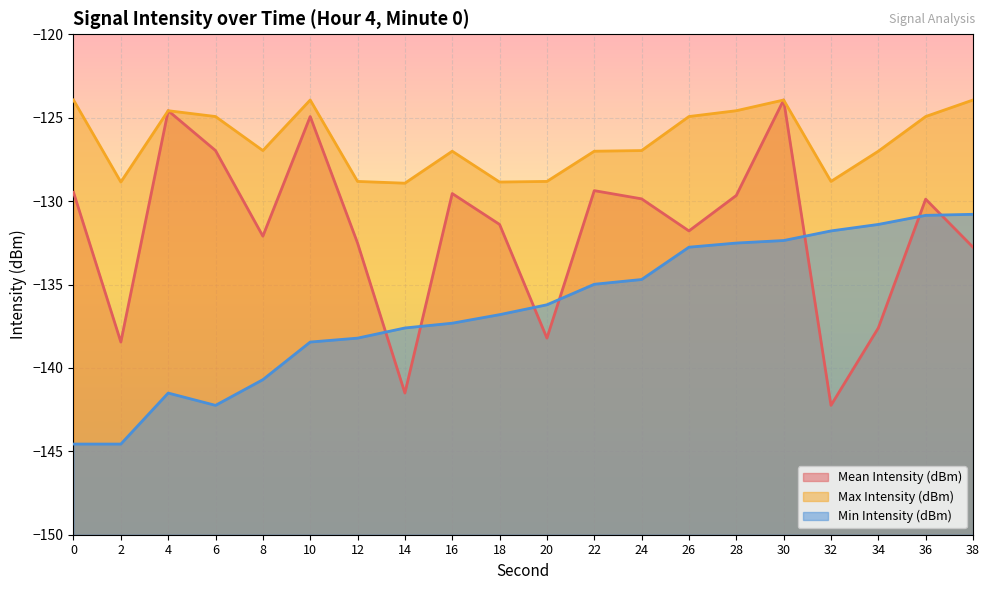

Count the number of categories in the chart.

20